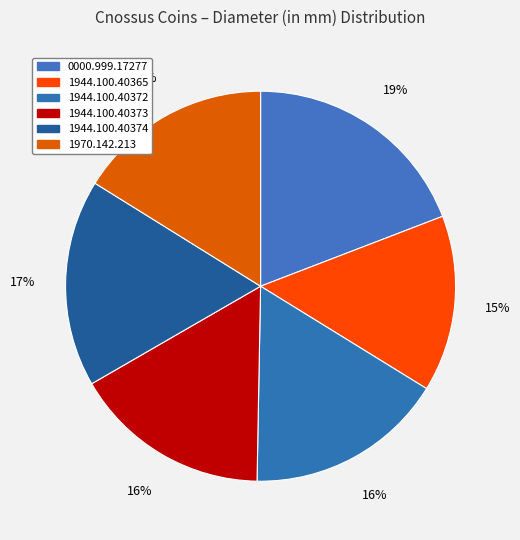

What is the ratio of the value at 1944.100.40372 to the value at 1944.100.40373?

1.0